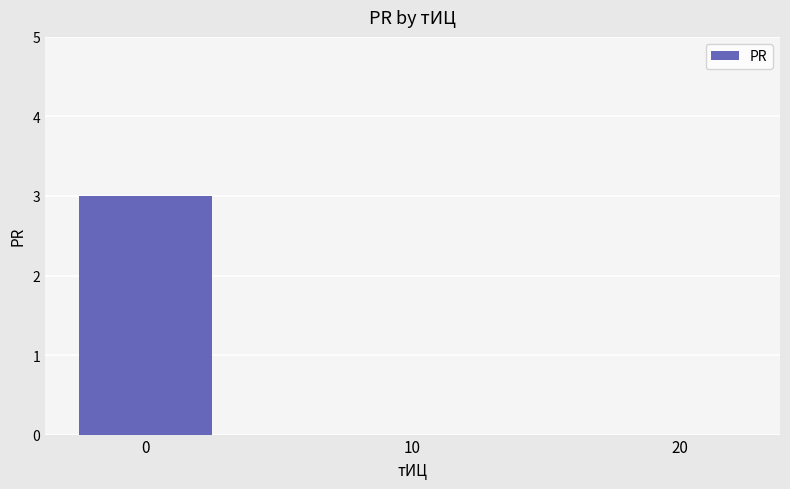

Is it true that the value at 20 is 0?

True